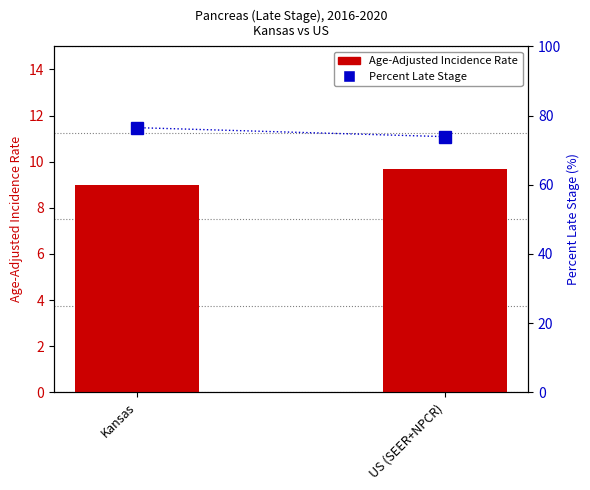

What is the difference between the maximum and minimum values in the Age-Adjusted Incidence Rate series?

0.7